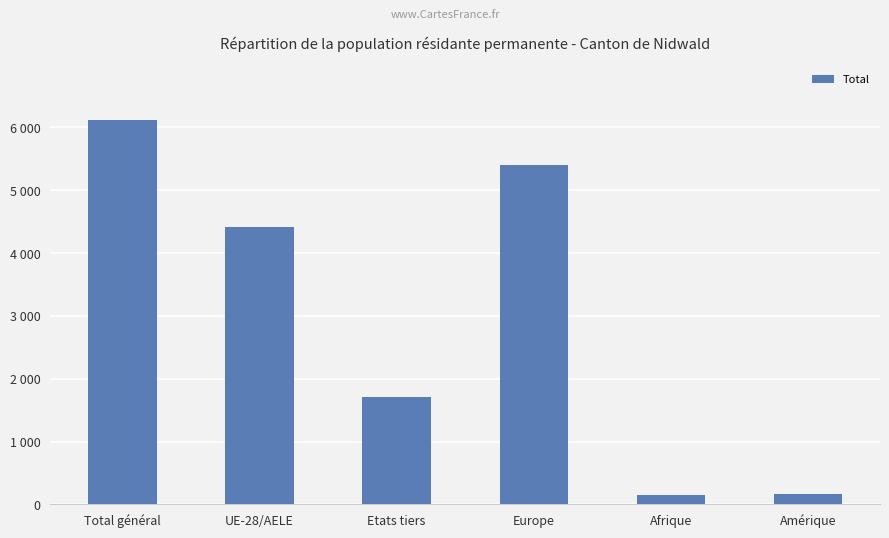

What is the smallest value displayed?

153